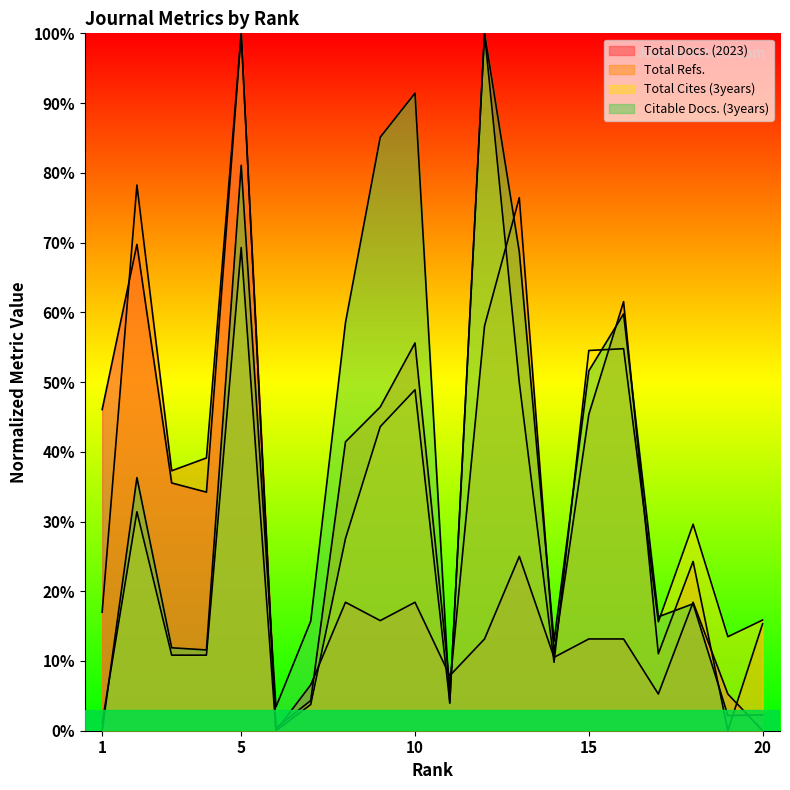

Rank the categories by Citable Docs. (3years) value from highest to lowest.

12, 10, 9, 5, 13, 16, 8, 15, 2, 18, 17, 7, 14, 3, 4, 11, 6, 20, 19, 1